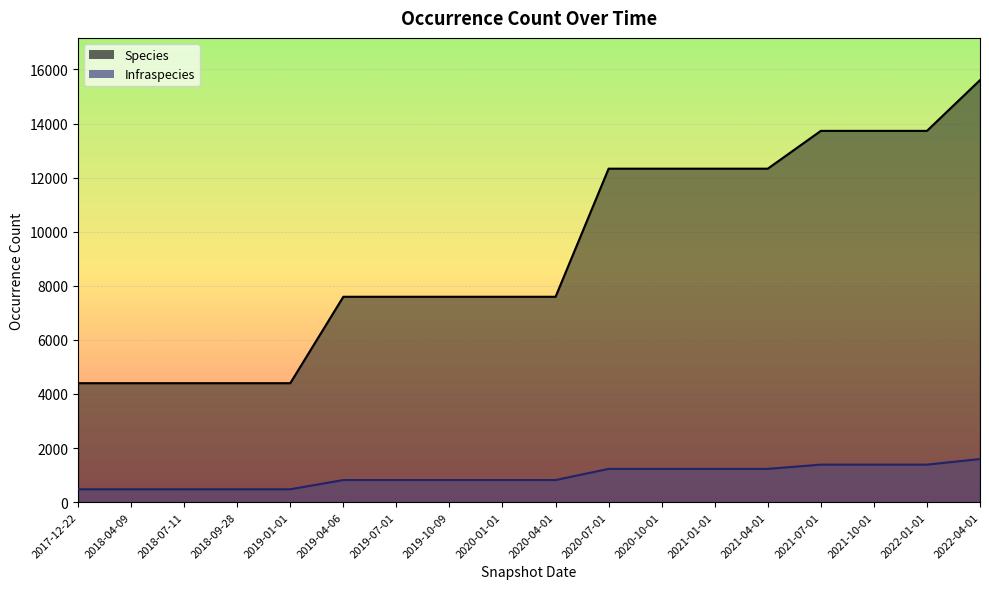

Read the Species value at 2022-01-01, to the nearest 100.

13700